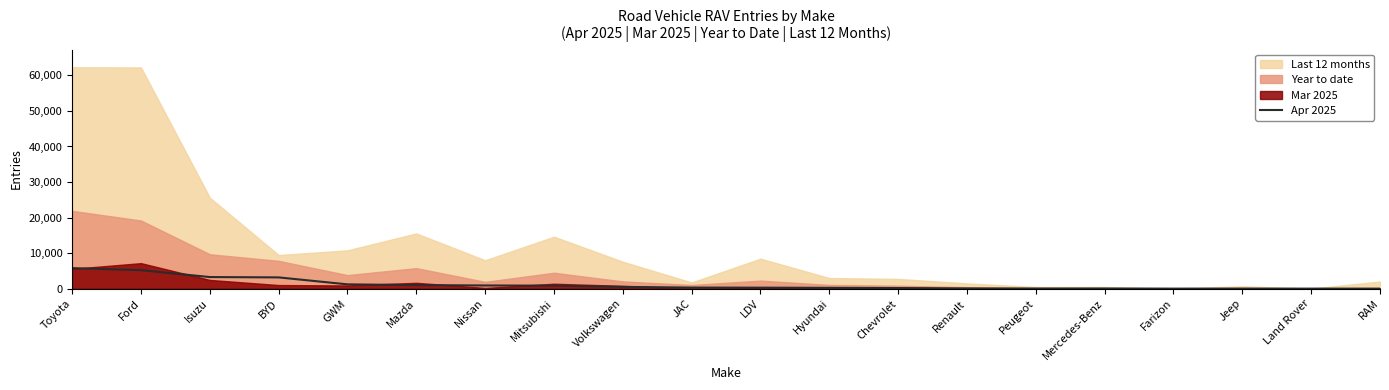

True or false: the data shows 5770 at Toyota.

True